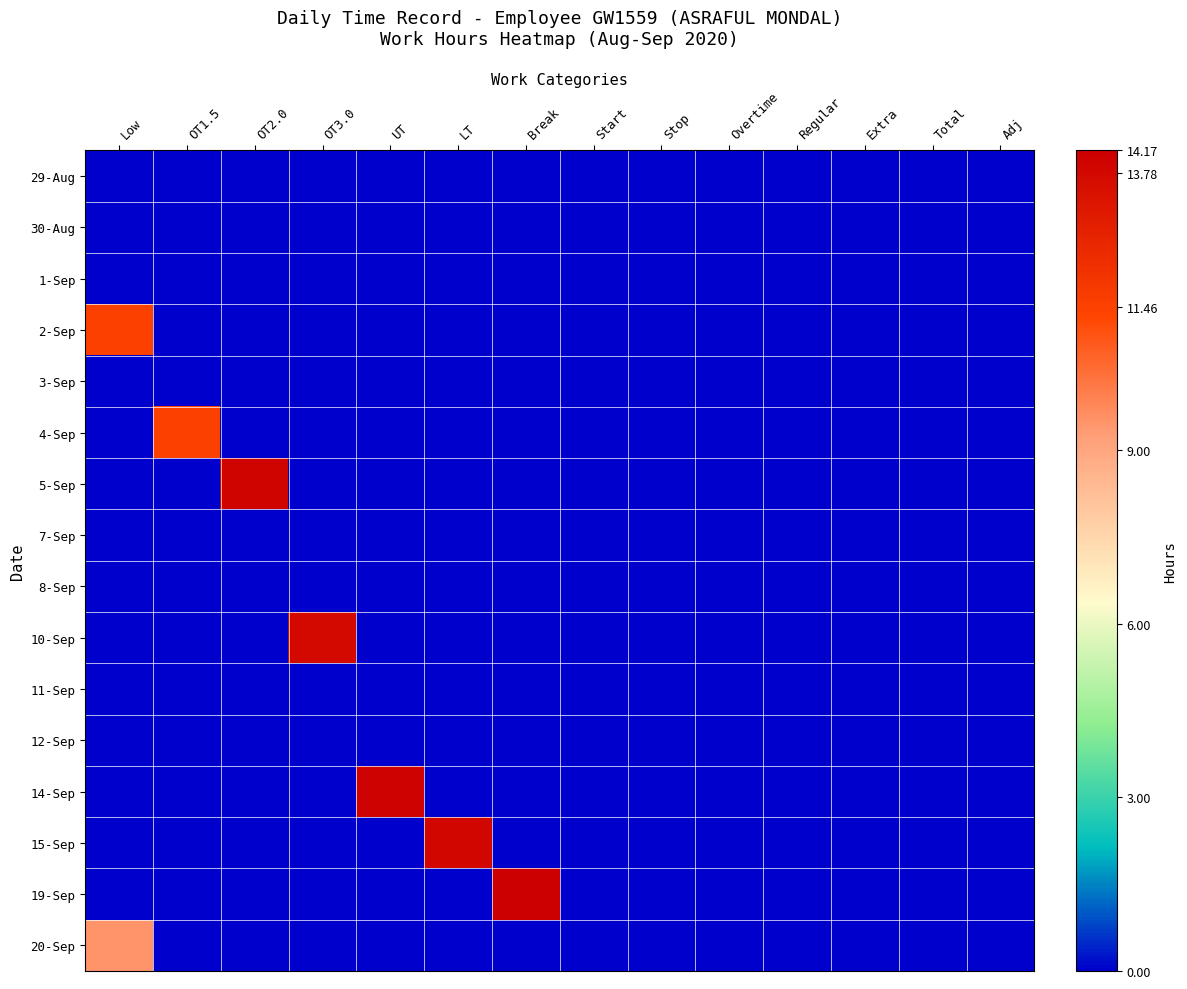

At which category is the sum across all series the highest?

Low